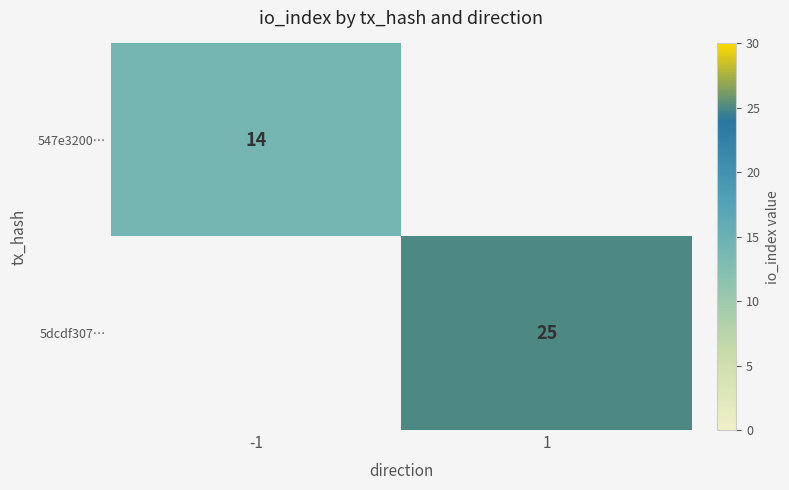

The 547e3200… series shows 8 at -1. True or false?

False